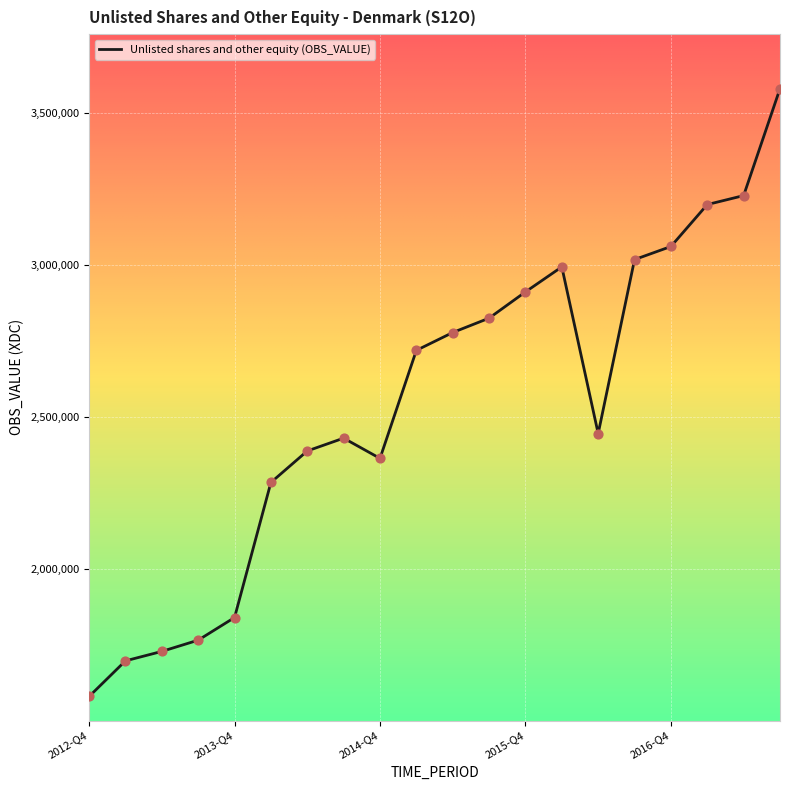

What is the greatest value displayed?

3580300